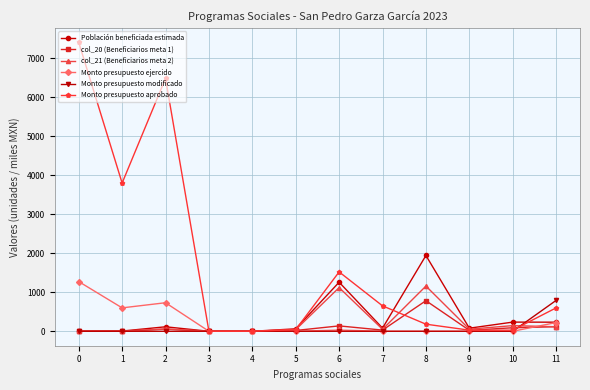

True or false: Monto presupuesto modificado and col_21 (Beneficiarios meta 2) intersect in this chart.

True